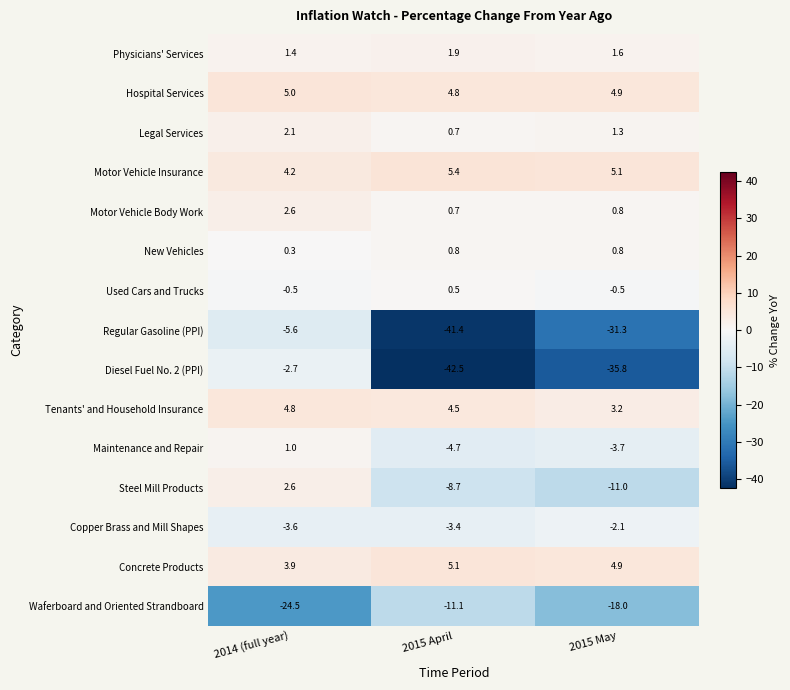

Which series has the largest range (max minus min)?

Diesel Fuel No. 2 (PPI)